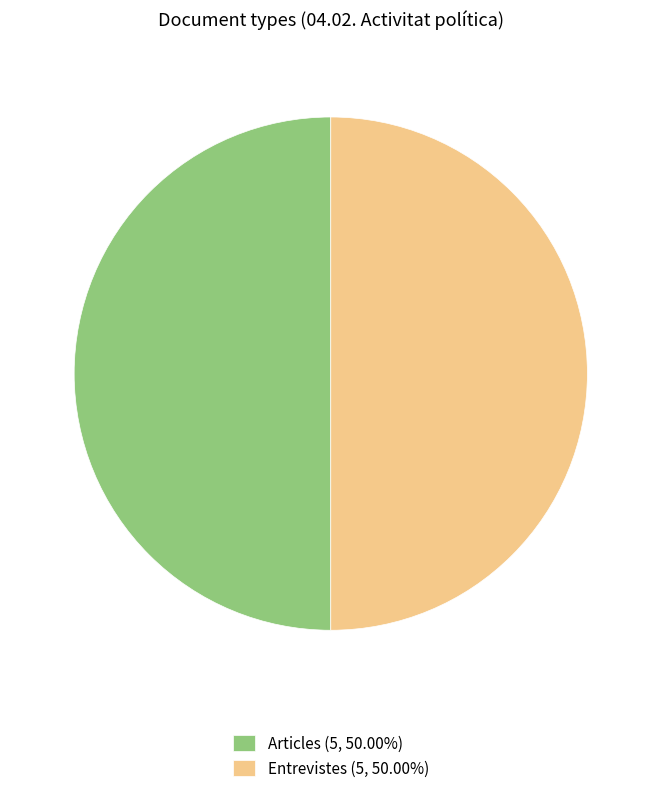

Approximately how many times larger is the value at Articles (5, 50.00%) compared to Entrevistes (5, 50.00%)?

1.0